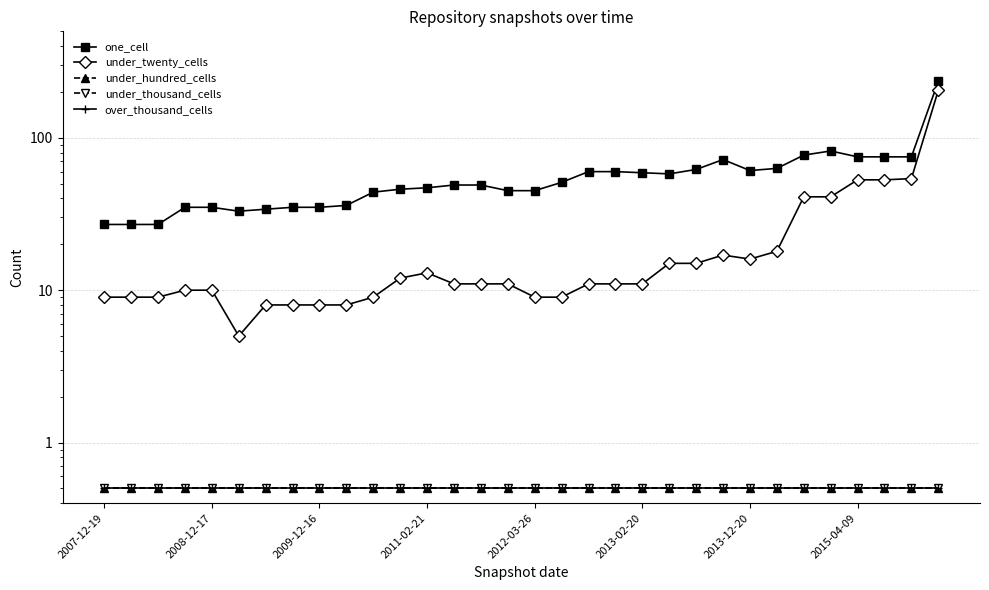

Reading right to left, what are all the values shown in this chart?

one_cell: 235.0	75.0	75.0	75.0	82.0	77.0	63.0	61.0	72.0	62.0	58.0	59.0	60.0	60.0	51.0	45.0	45.0	49.0	49.0	47.0	46.0	44.0	36.0	35.0	35.0	34.0	33.0	35.0	35.0	27.0	27.0	27.0
under_twenty_cells: 205.0	54.0	53.0	53.0	41.0	41.0	18.0	16.0	17.0	15.0	15.0	11.0	11.0	11.0	9.0	9.0	11.0	11.0	11.0	13.0	12.0	9.0	8.0	8.0	8.0	8.0	5.0	10.0	10.0	9.0	9.0	9.0
under_hundred_cells: 0.5	0.5	0.5	0.5	0.5	0.5	0.5	0.5	0.5	0.5	0.5	0.5	0.5	0.5	0.5	0.5	0.5	0.5	0.5	0.5	0.5	0.5	0.5	0.5	0.5	0.5	0.5	0.5	0.5	0.5	0.5	0.5
under_thousand_cells: 0.5	0.5	0.5	0.5	0.5	0.5	0.5	0.5	0.5	0.5	0.5	0.5	0.5	0.5	0.5	0.5	0.5	0.5	0.5	0.5	0.5	0.5	0.5	0.5	0.5	0.5	0.5	0.5	0.5	0.5	0.5	0.5
over_thousand_cells: 0.5	0.5	0.5	0.5	0.5	0.5	0.5	0.5	0.5	0.5	0.5	0.5	0.5	0.5	0.5	0.5	0.5	0.5	0.5	0.5	0.5	0.5	0.5	0.5	0.5	0.5	0.5	0.5	0.5	0.5	0.5	0.5